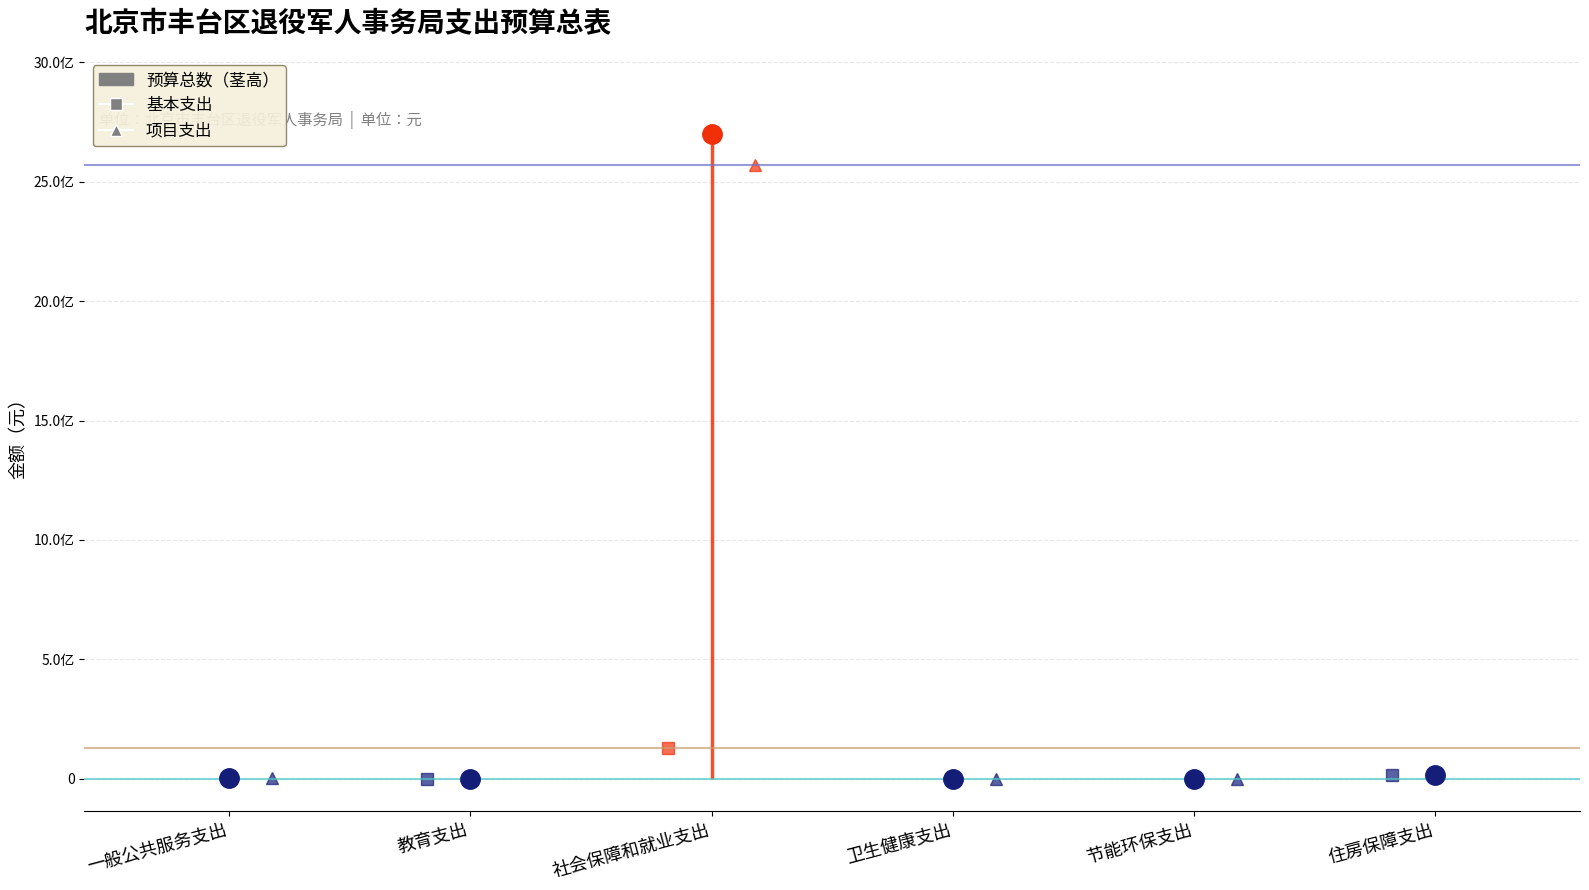

True or false: 预算总数 has a value of 78174.8 at 节能环保支出.

True